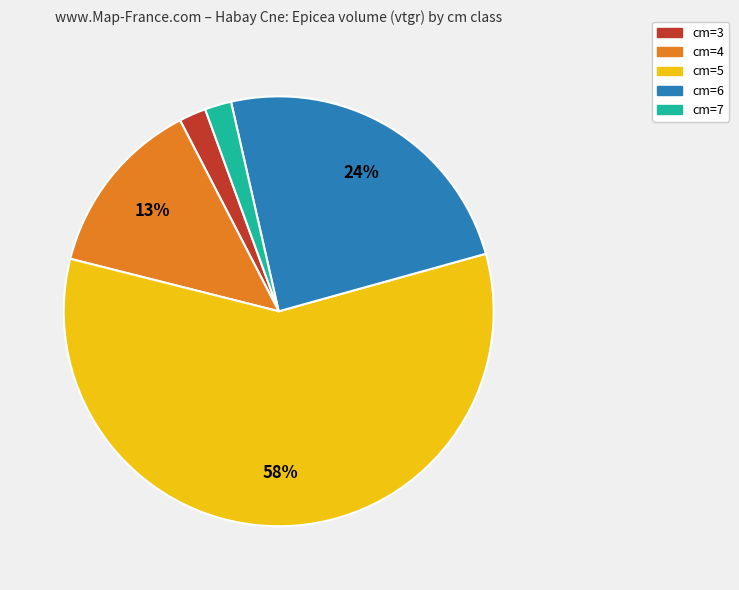

Count the number of slices in the pie.

5